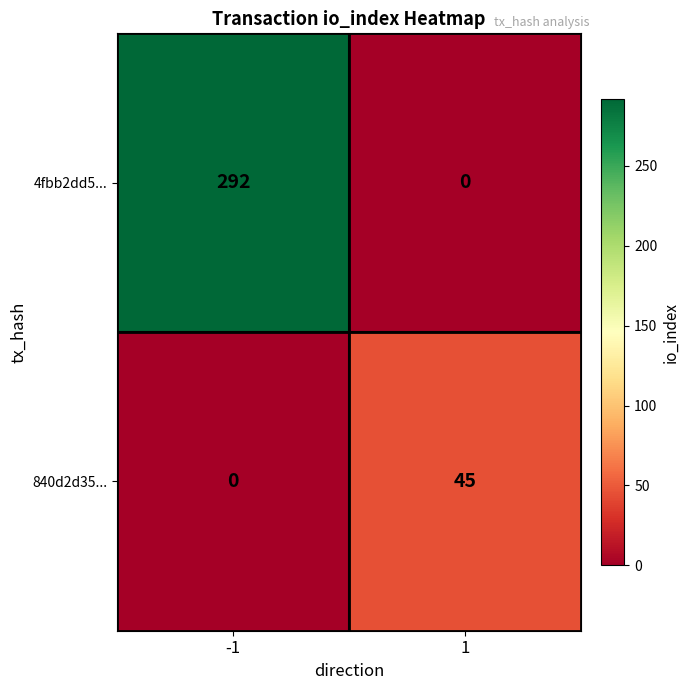

Rank the series by their maximum value, from highest to lowest.

4fbb2dd5..., 840d2d35...